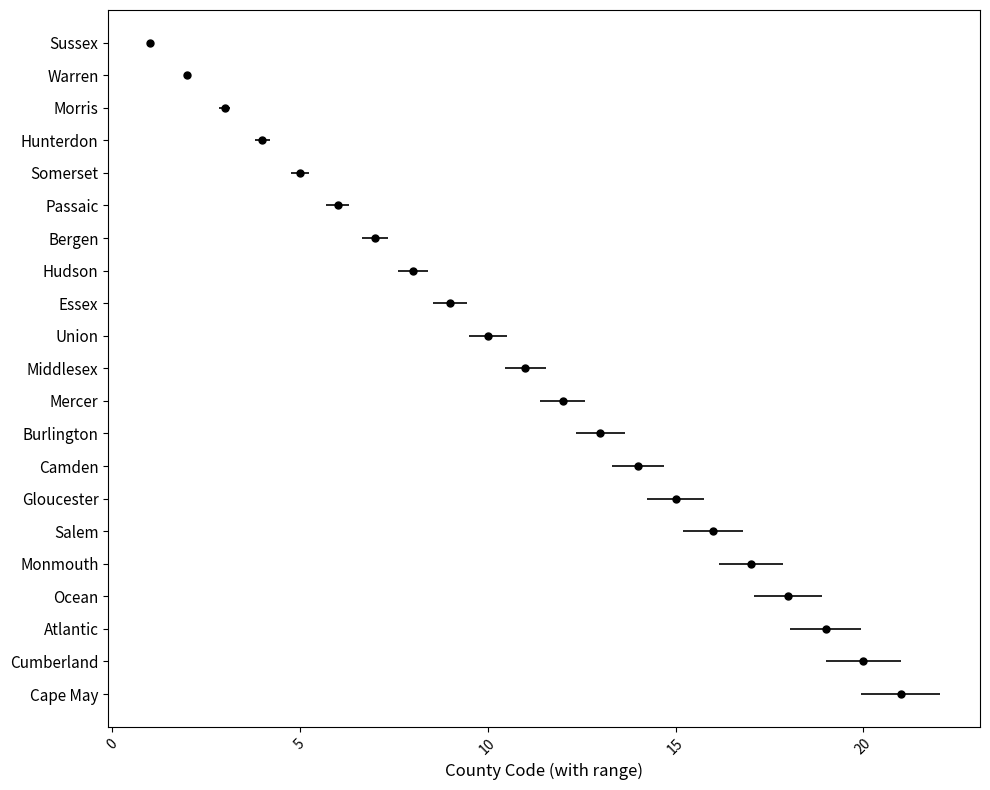

Reading right to left, what are all the values shown in this chart?

20	19	18	17	16	15	14	13	12	11	10	9	8	7	6	5	4	3	2	1	0